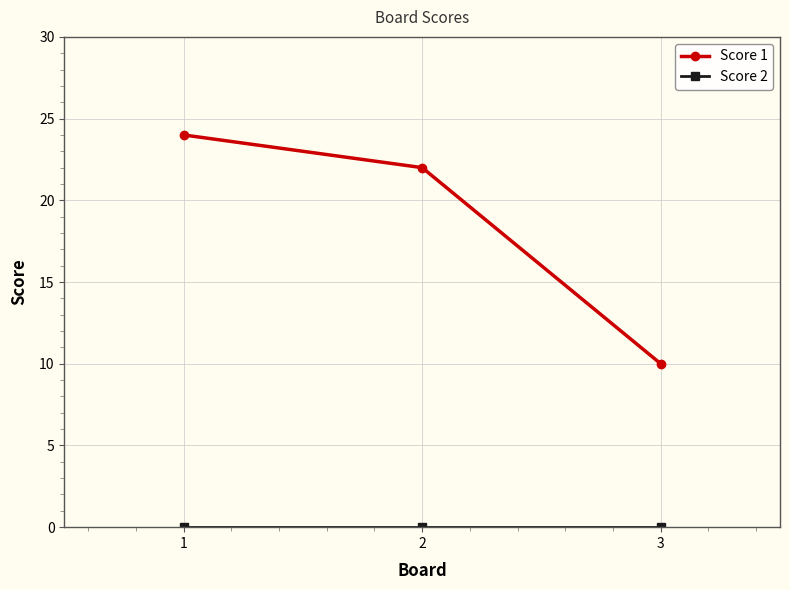

Does the chart display data point markers on the line(s)?

Yes